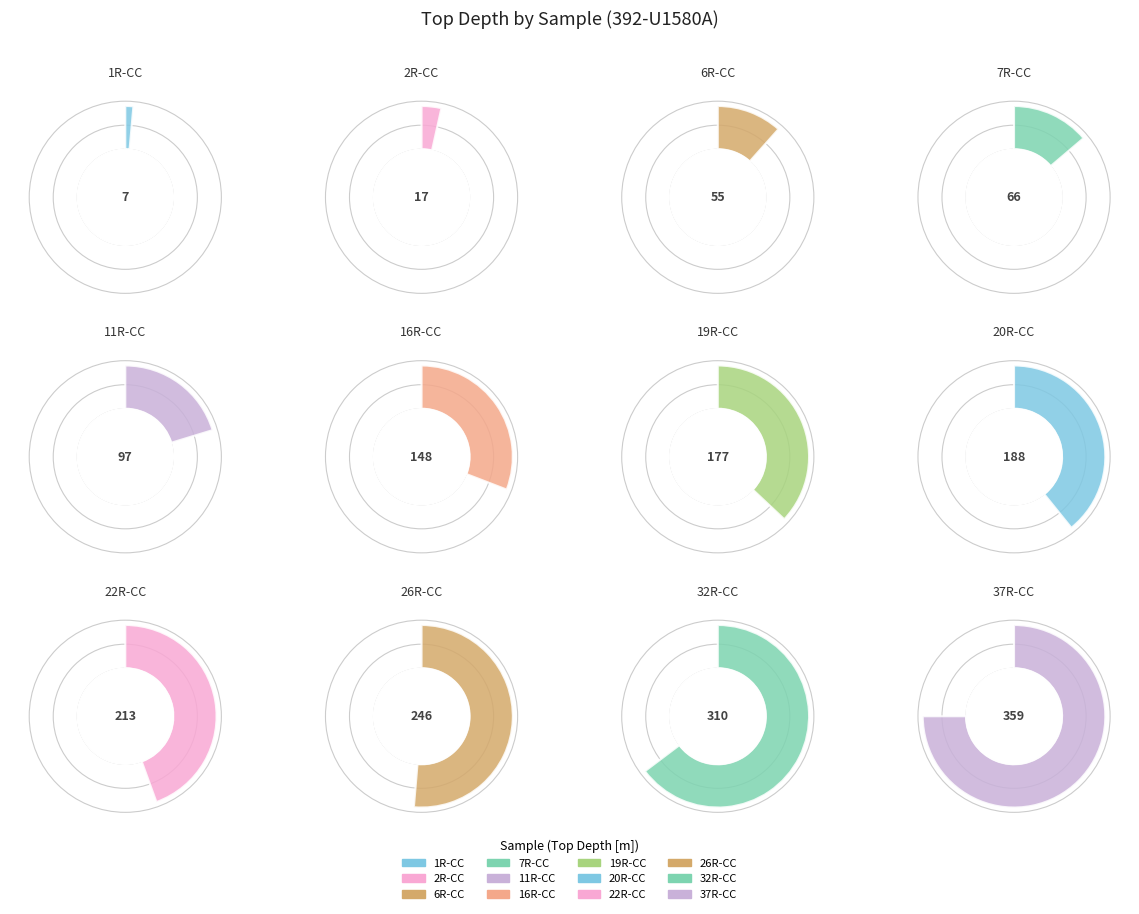

How many segments does this pie chart have?

12